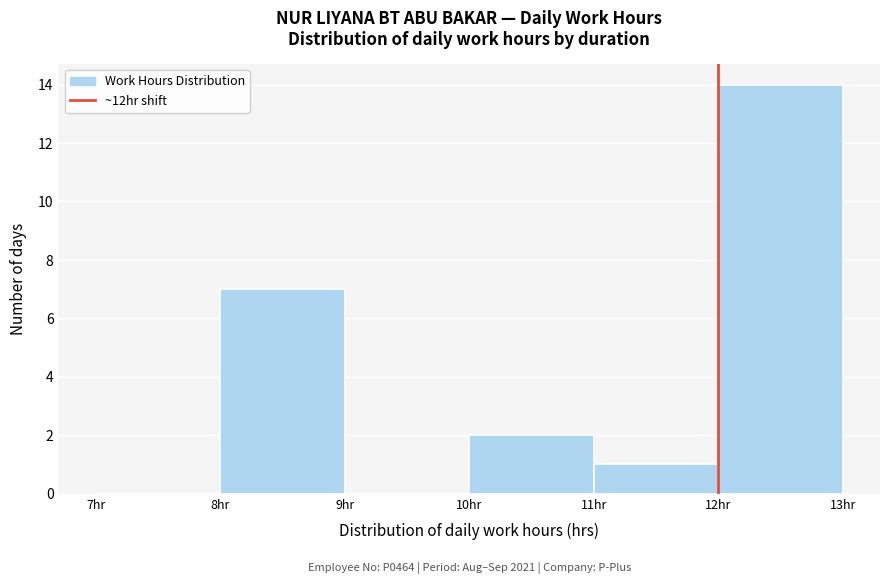

Which range on the x-axis has the tallest bar?

12 to 13